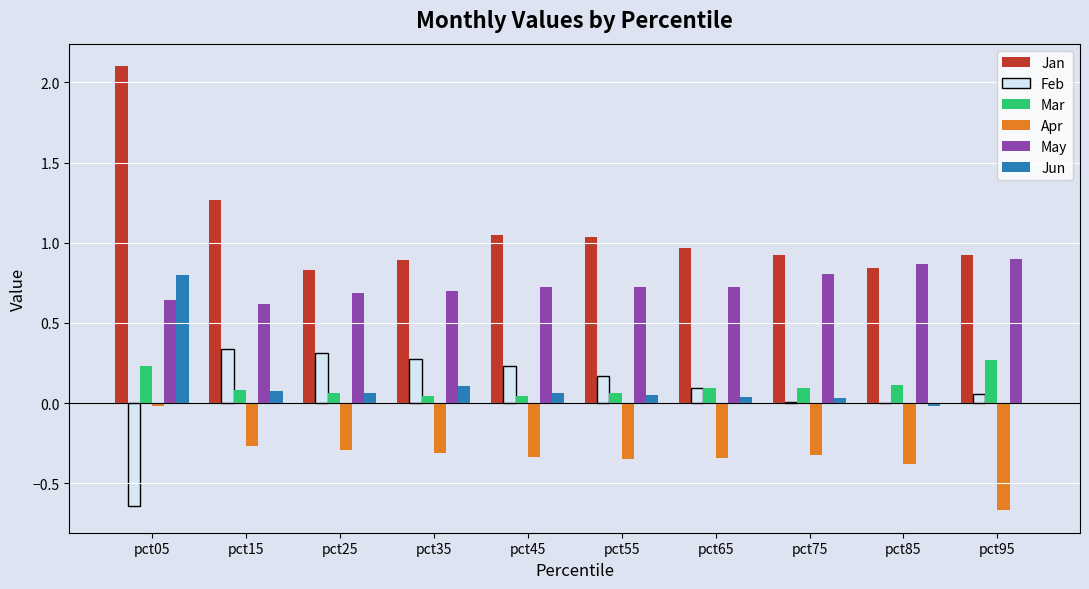

Are the bars horizontal?

No